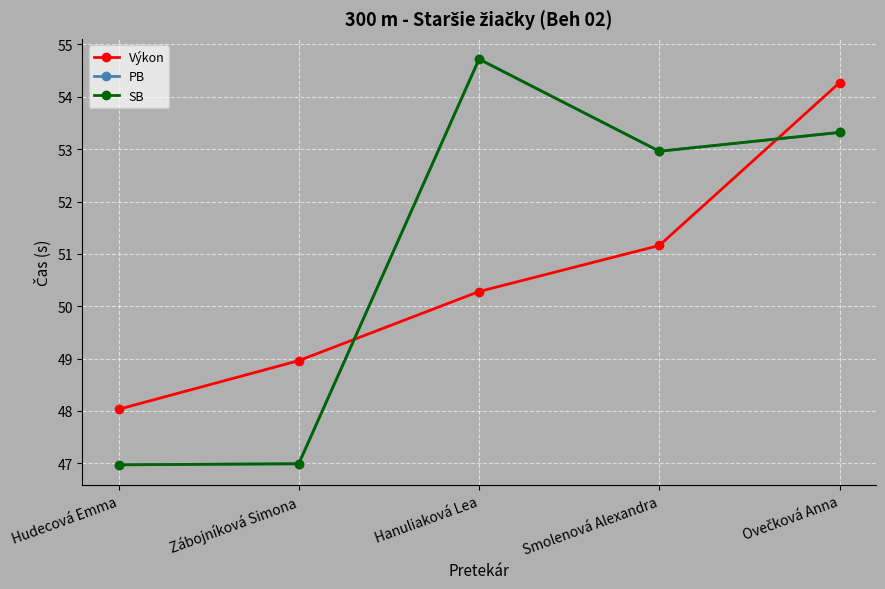

True or false: PB has more than 0 interior local peaks.

True